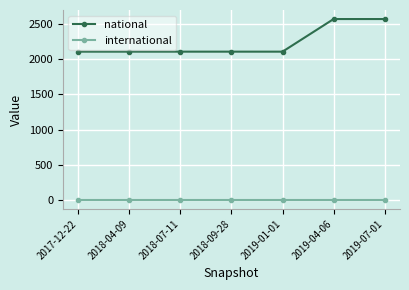

What is the total value across all series at 2017-12-22?

2109